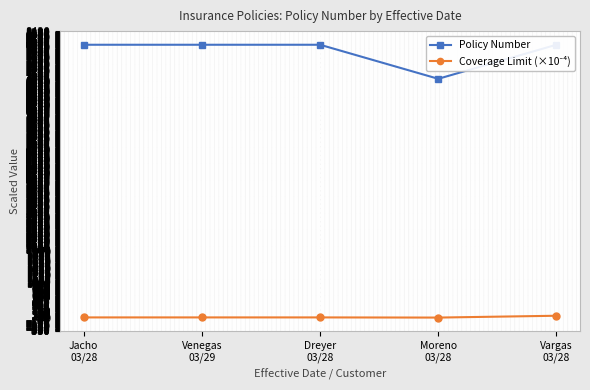

How many interior local peaks does the Policy Number series have?

1